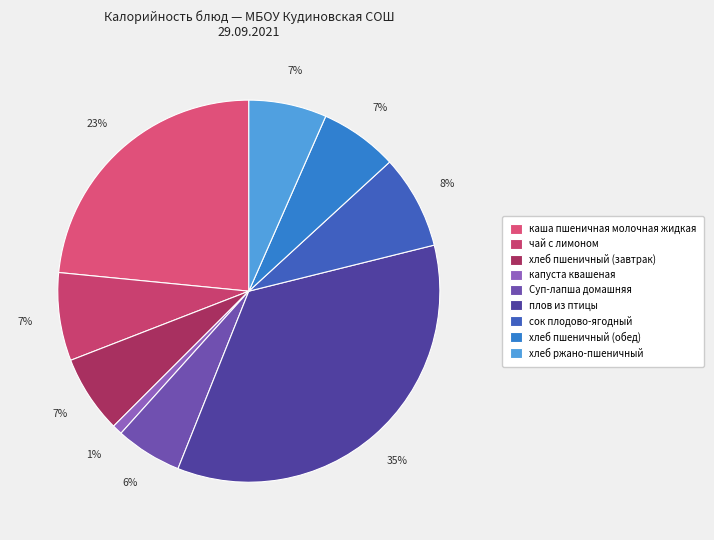

To the nearest percent, what is the difference between the largest and smallest slice percentages?

34%